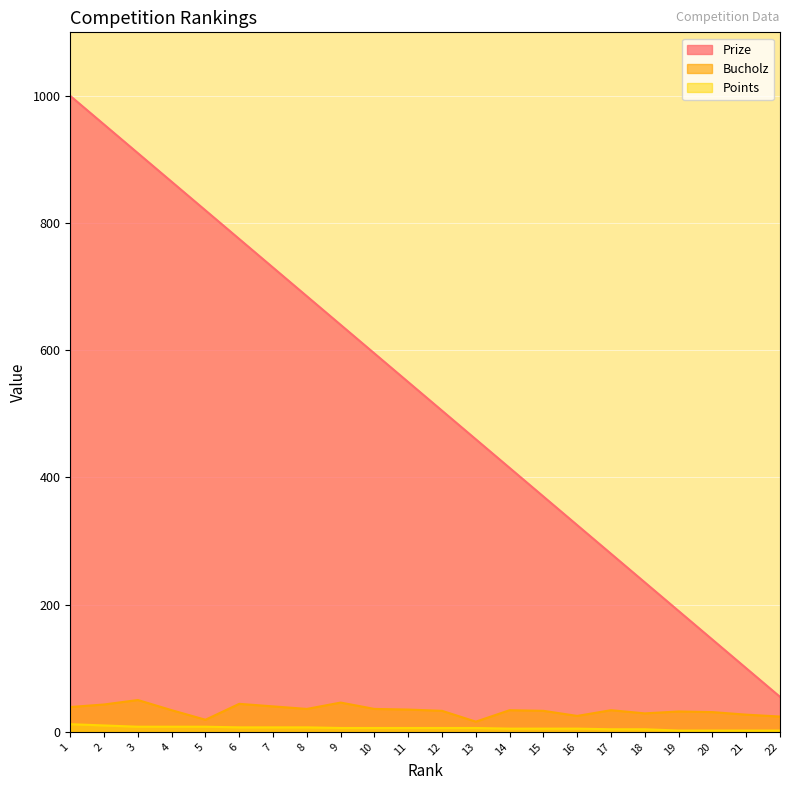

How many data points in Points are less than 6?

9